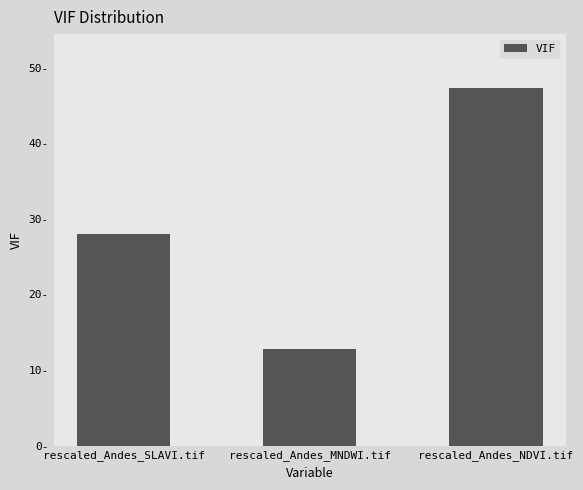

Are the bars horizontal?

No